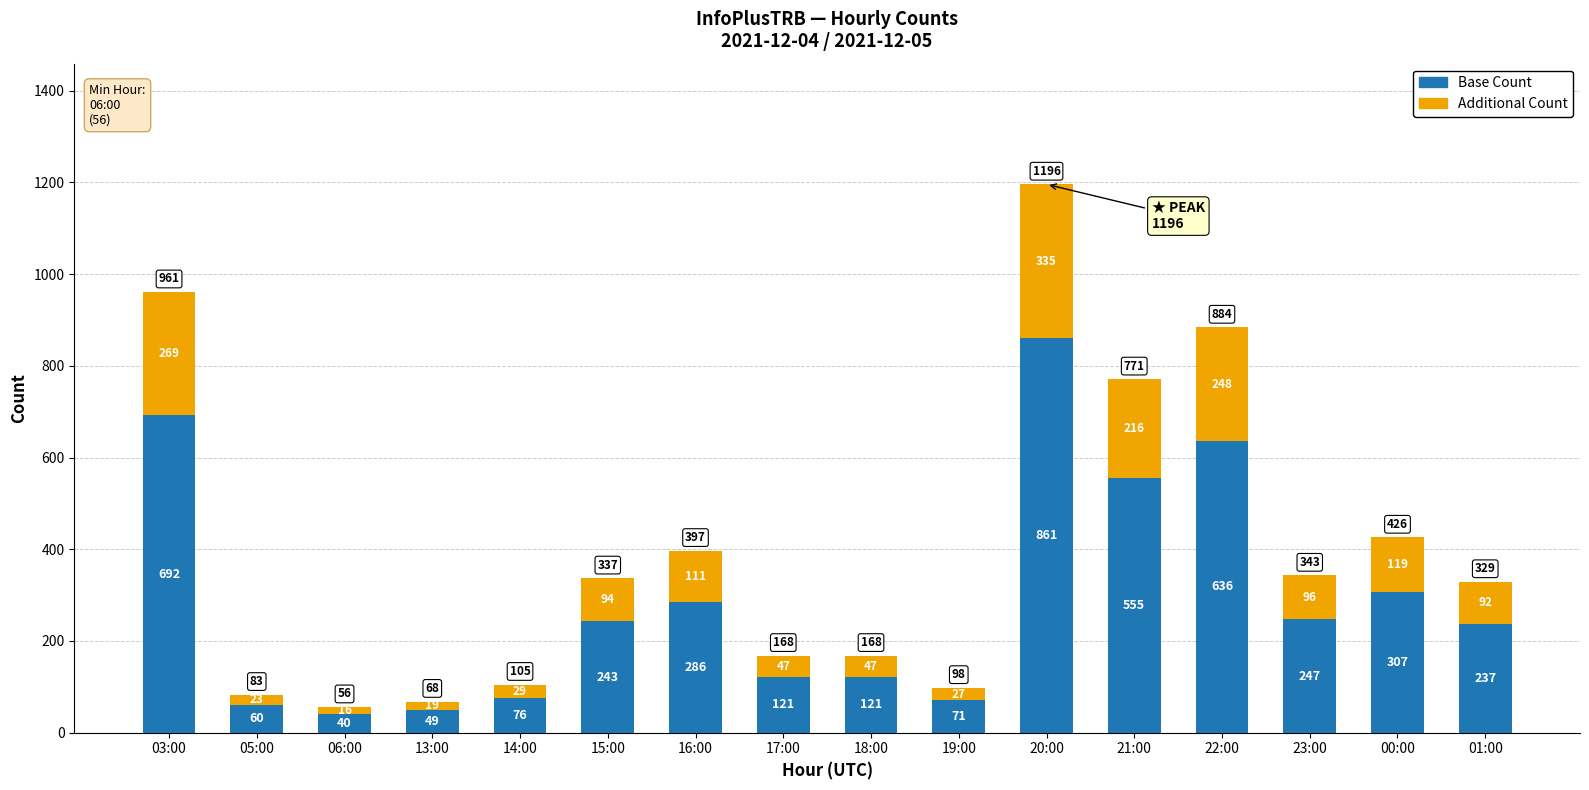

Does the chart contain any negative values?

No